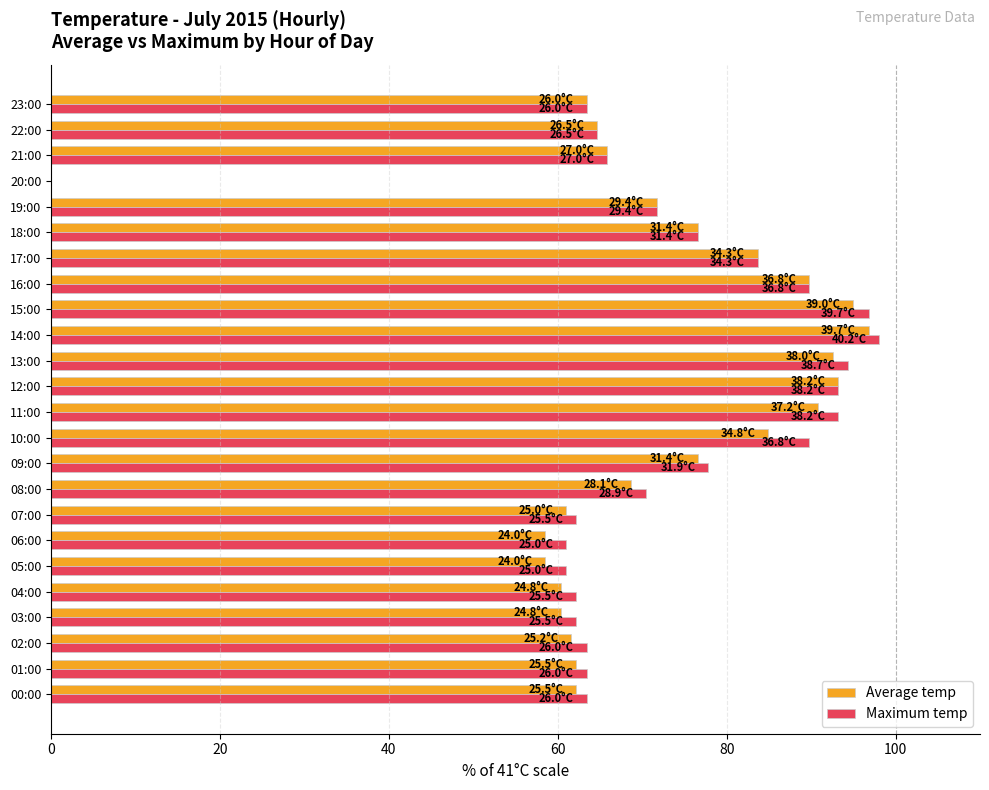

Which series has the largest total across all categories?

Maximum temp